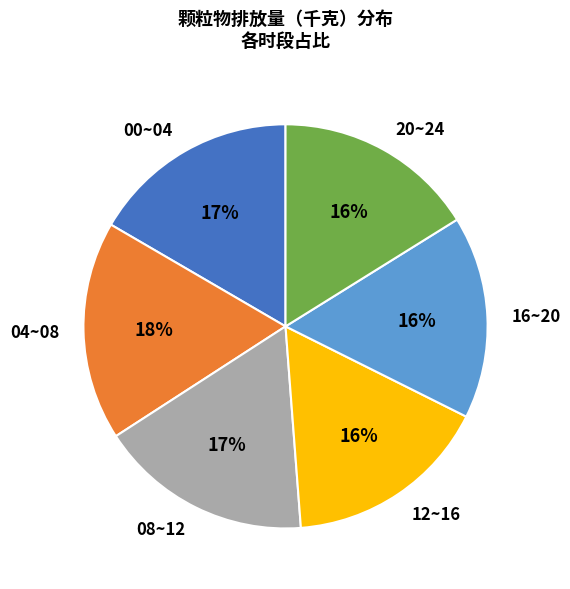

The 04~08 slice represents 27% of the pie. True or false?

False